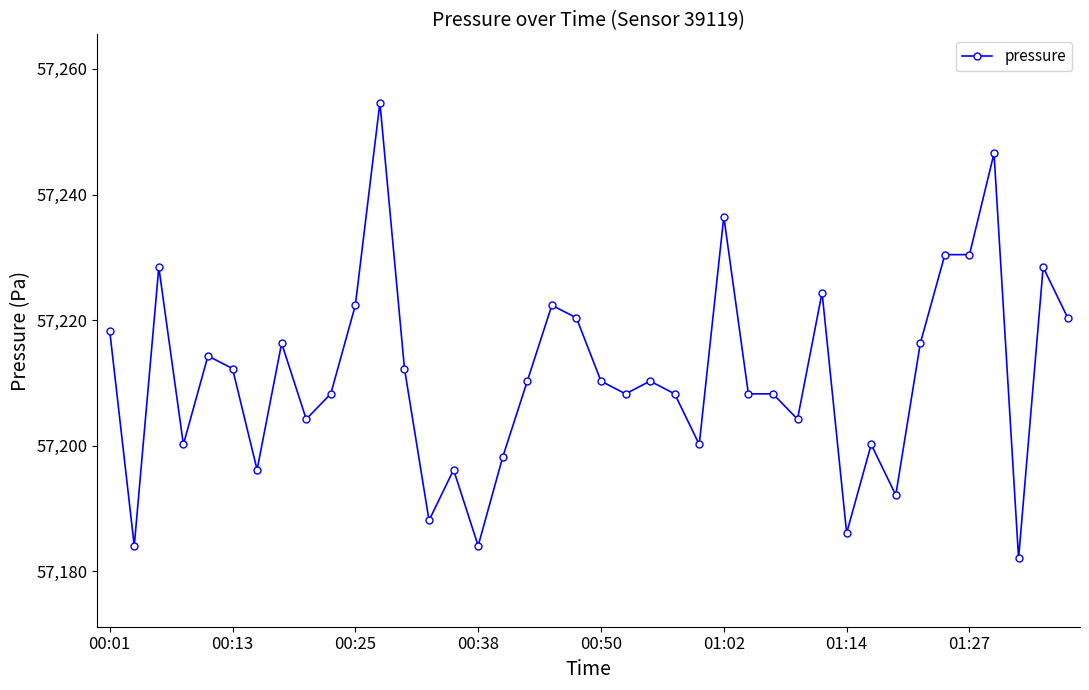

What is the value of the 34th point from the left?

57216.3